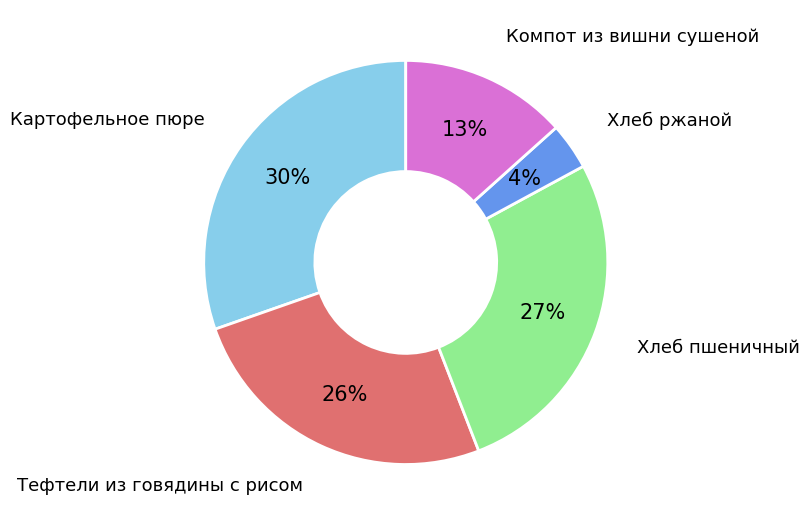

Count the number of slices in the pie.

5